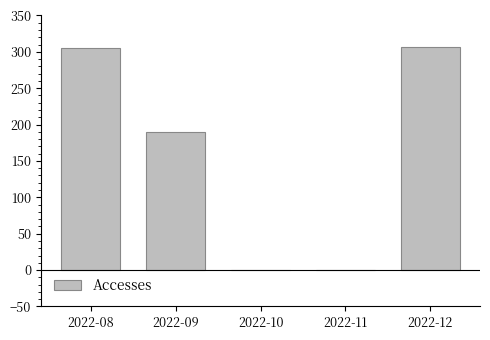

What is the maximum value shown in the chart?

307